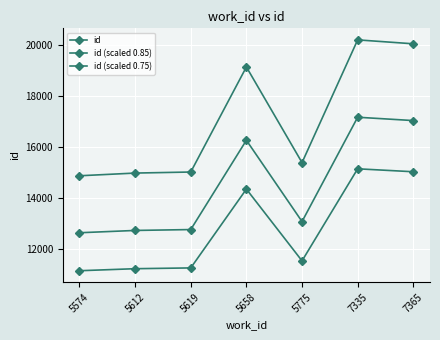

How many data points in id (scaled 0.75) are above 11553?

4